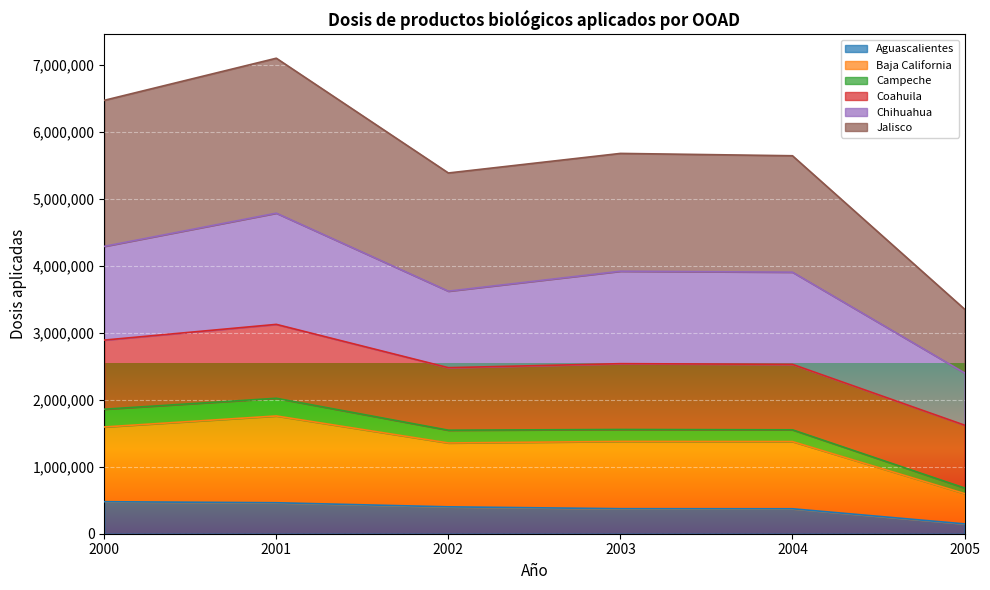

List the labels in order of Jalisco value, largest first.

2001, 2000, 2003, 2004, 2002, 2005